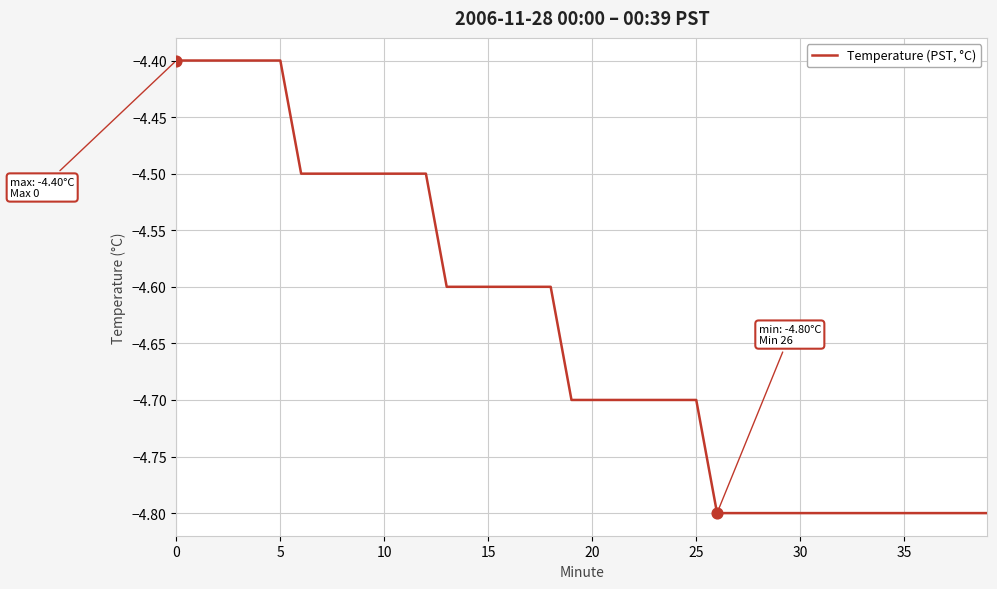

What is the maximum value shown in the chart?

-4.4